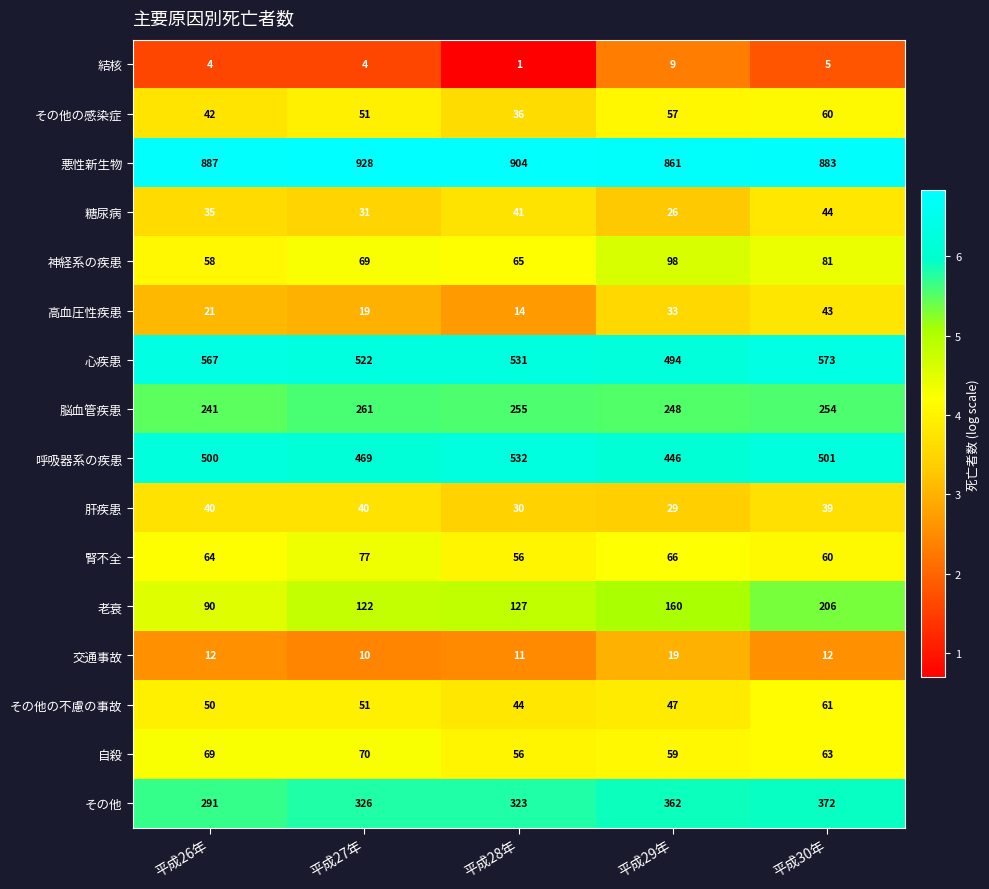

Which category has the highest value in the 腎不全 series?

平成27年